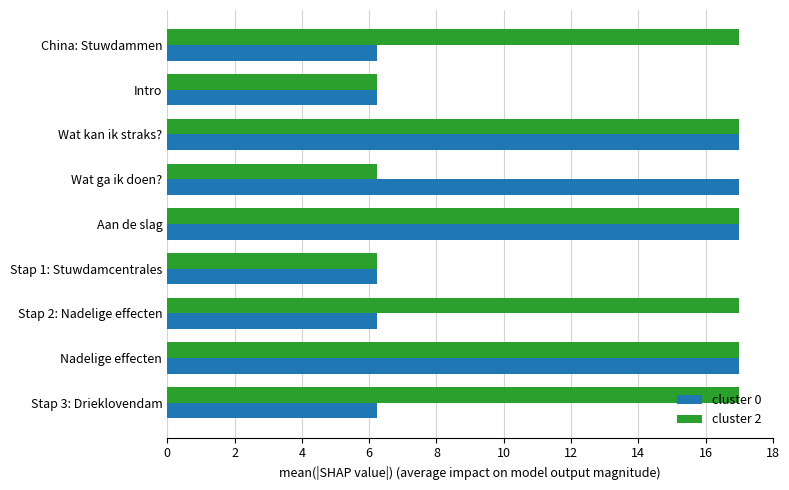

Is the value of cluster 2 at Stap 1: Stuwdamcentrales greater than the value of cluster 0 at Nadelige effecten?

No